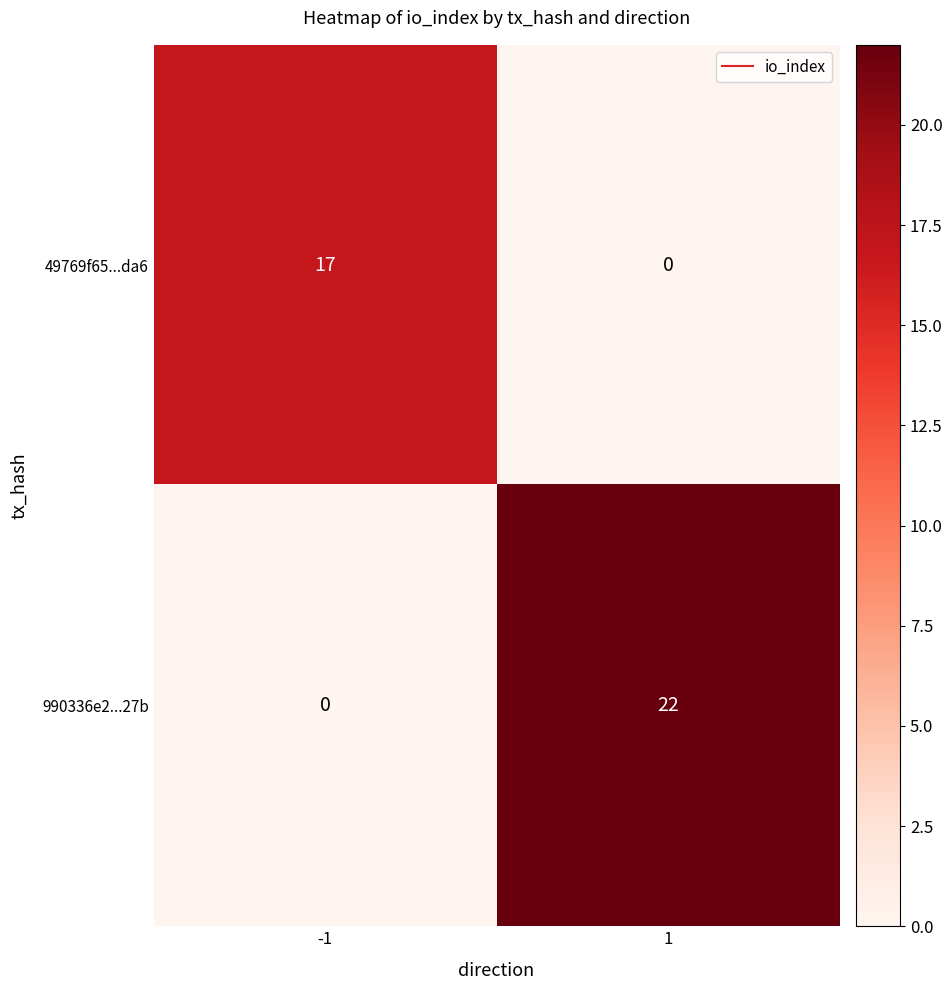

What is the average value of the 990336e2...27b series?

11